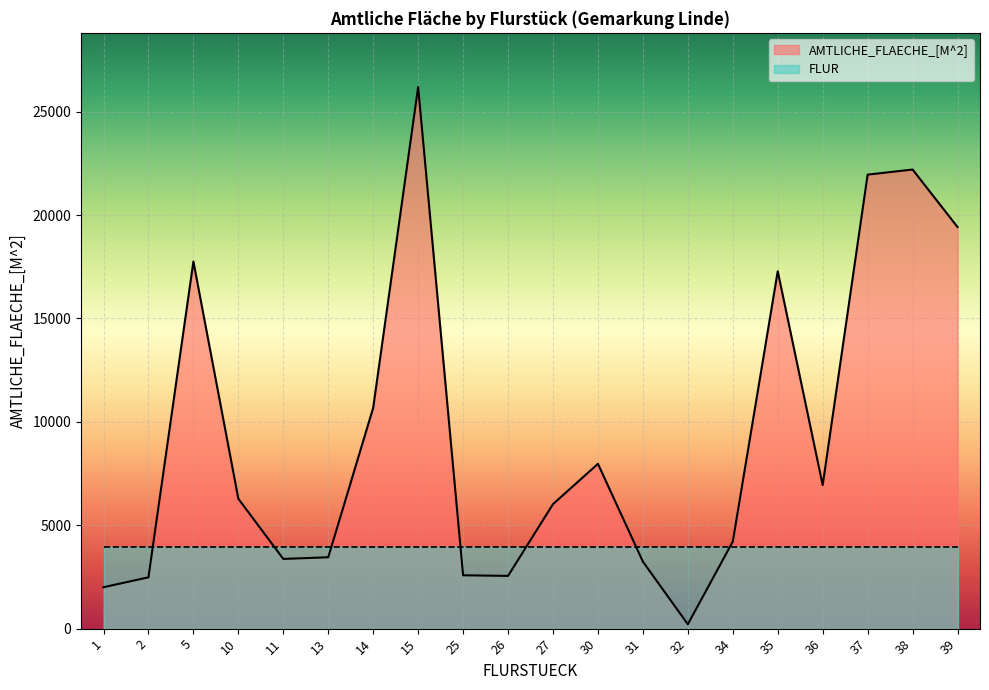

How many interior local valleys (lower than both neighbors) does the data have?

4